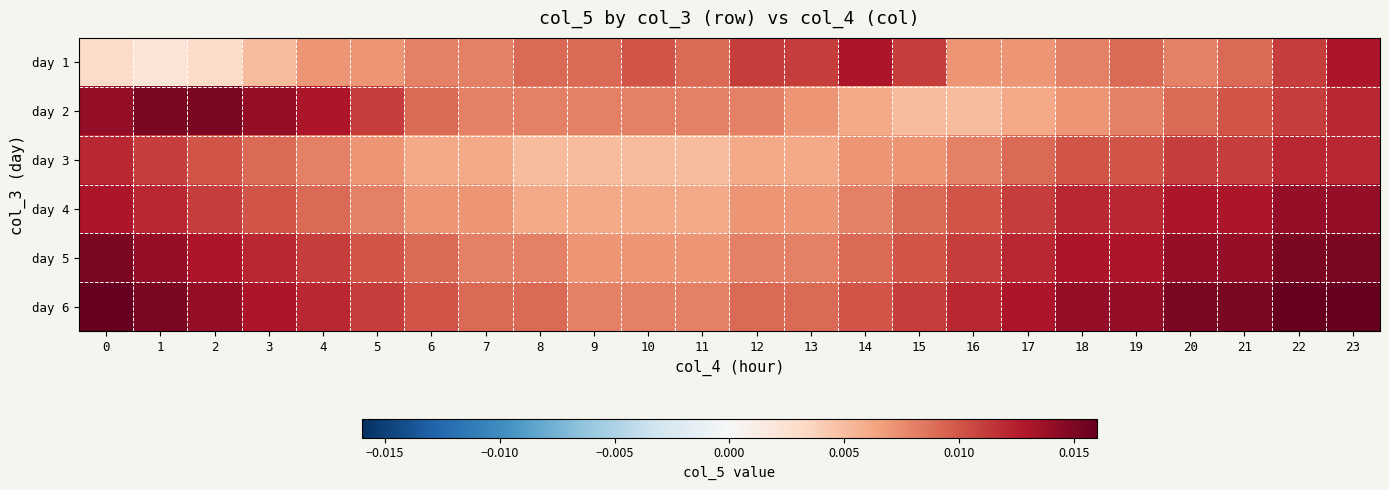

Between 14 and 22, which series saw the biggest shift?

day 4